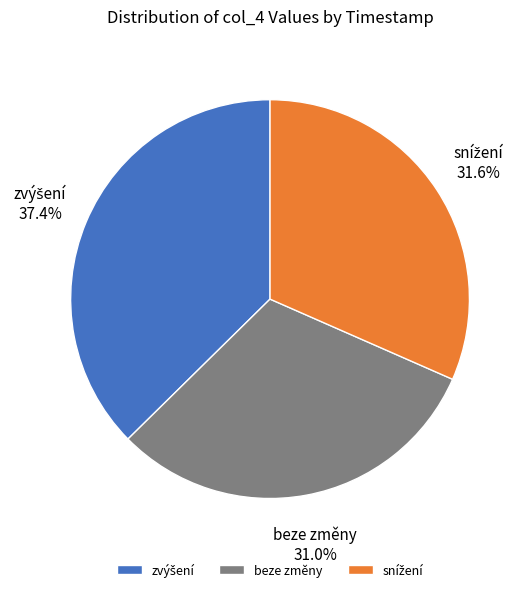

Which slice is the smallest?

beze změny